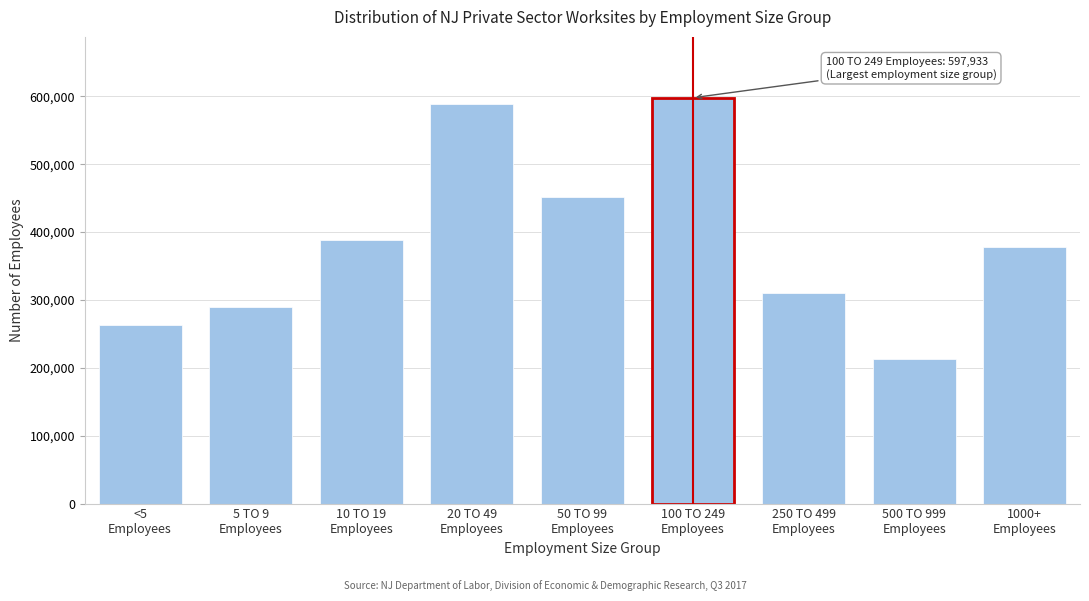

Reading left to right, extract all data points from this chart.

263149	289966	388036	588622	450953	597933	309555	212969	377456